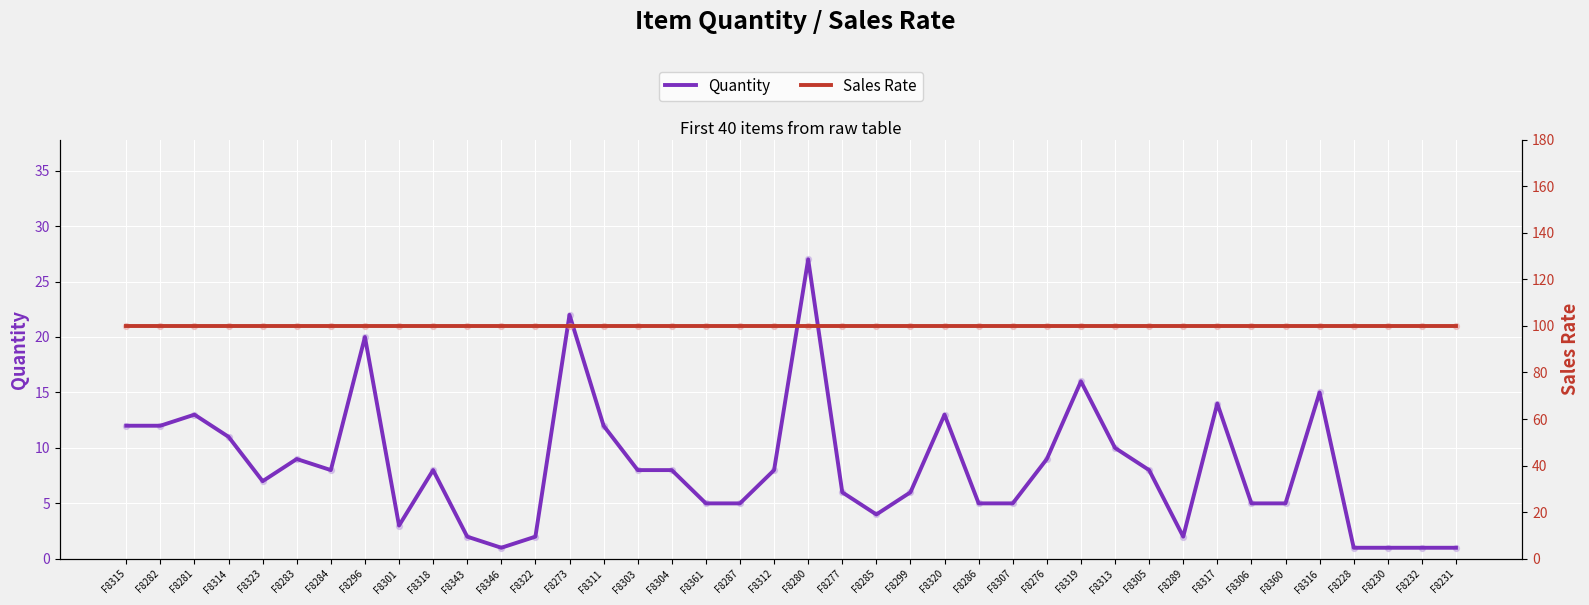

What are all the series names shown in the legend?

Quantity, Sales Rate